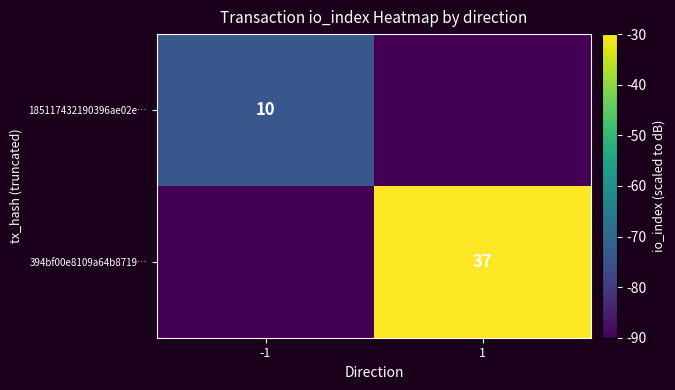

Is it true that 394bf00e8109a64b8719… equals 50 at 1?

False